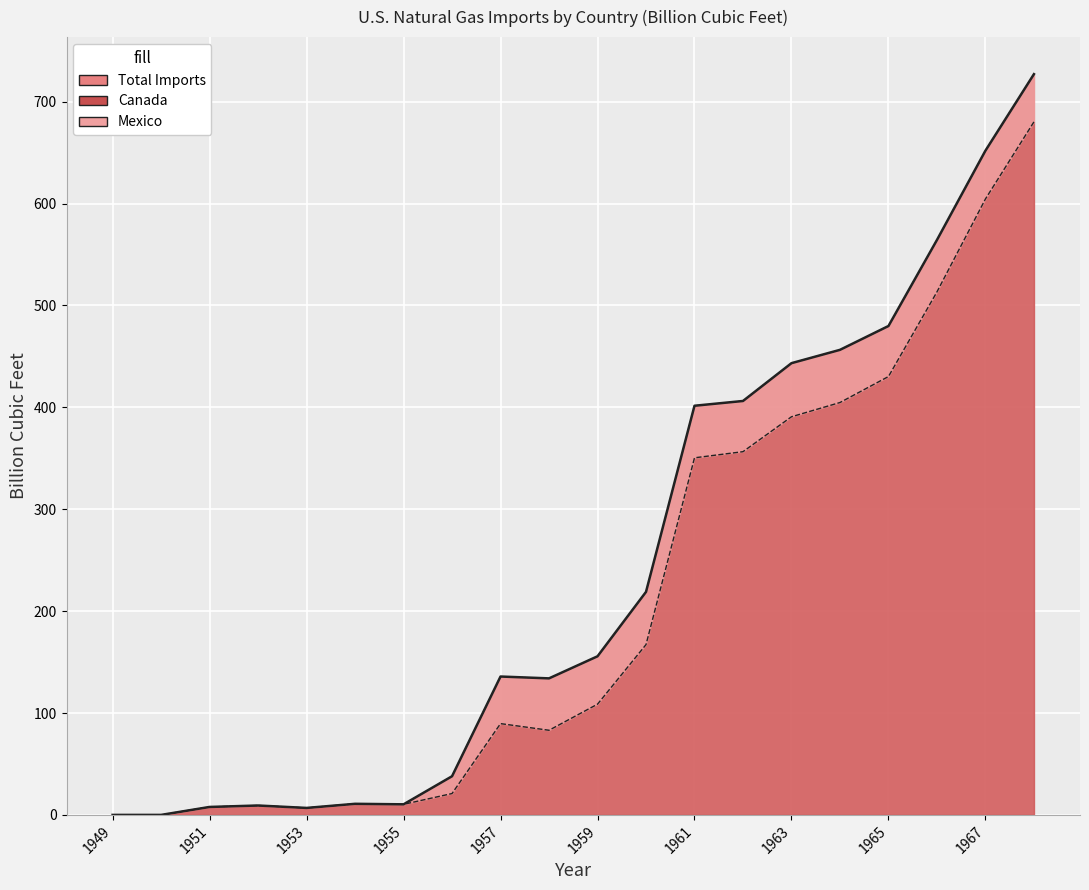

True or false: Algeria and Other Countries cross at least once.

False